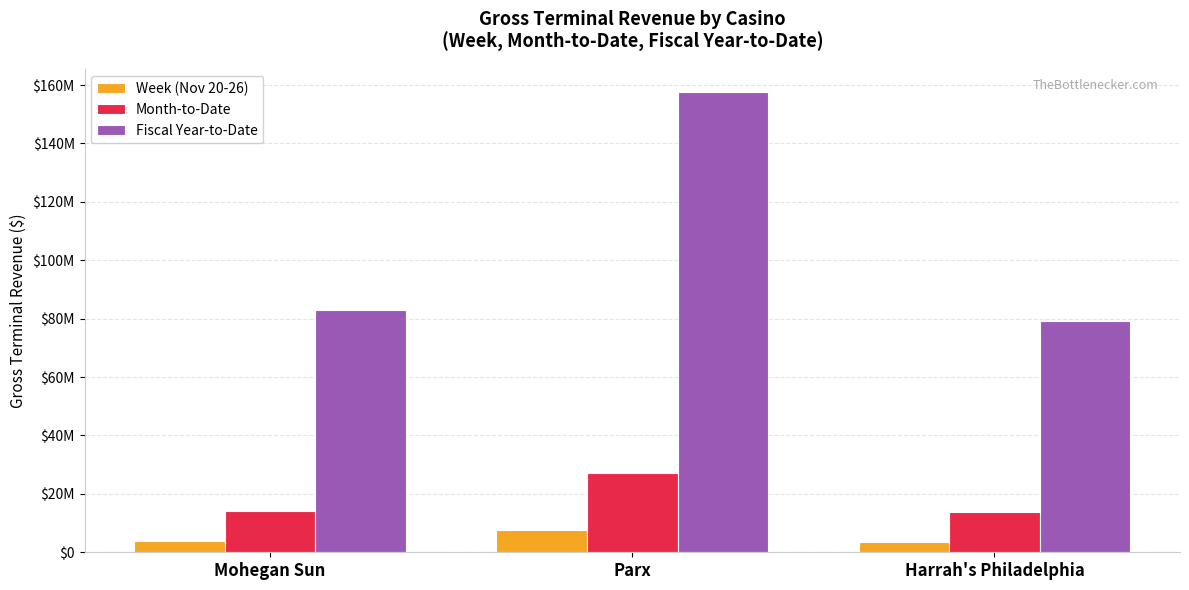

Are the bars grouped side by side (vs. stacked)?

Yes